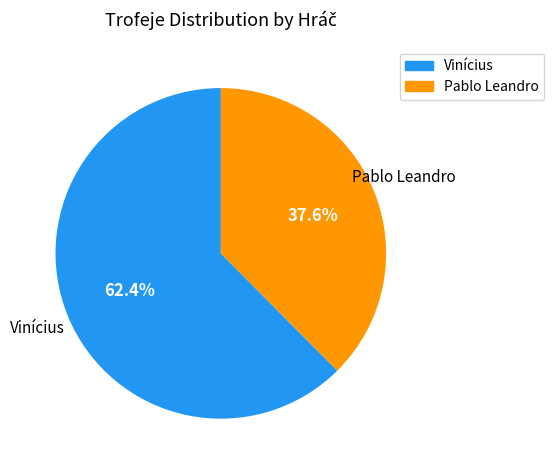

True or false: Pablo Leandro accounts for 47% of the total.

False